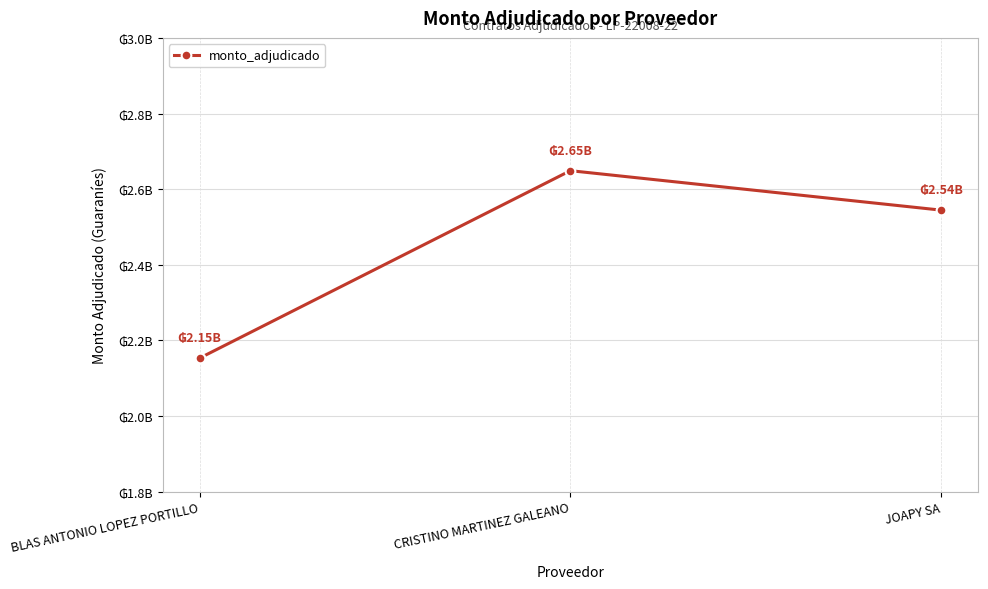

Between BLAS ANTONIO LOPEZ PORTILLO and JOAPY SA, which is larger?

JOAPY SA